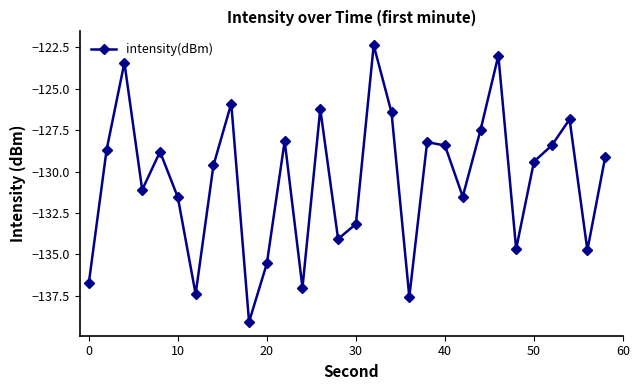

What is the value of the 16th point from the left?

-133.2